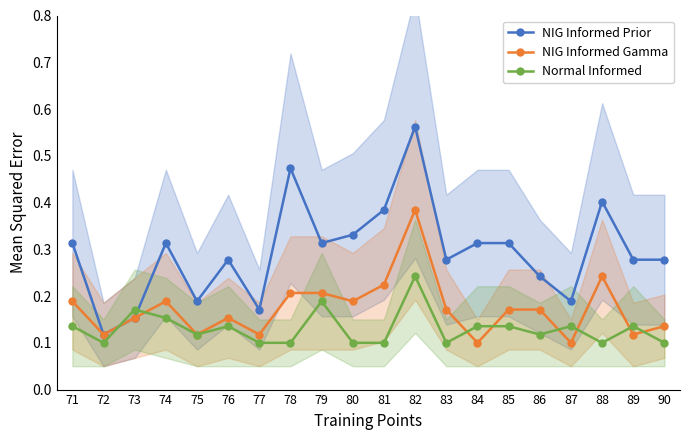

Count the NIG Informed Gamma values in the range 0 to 1.

20